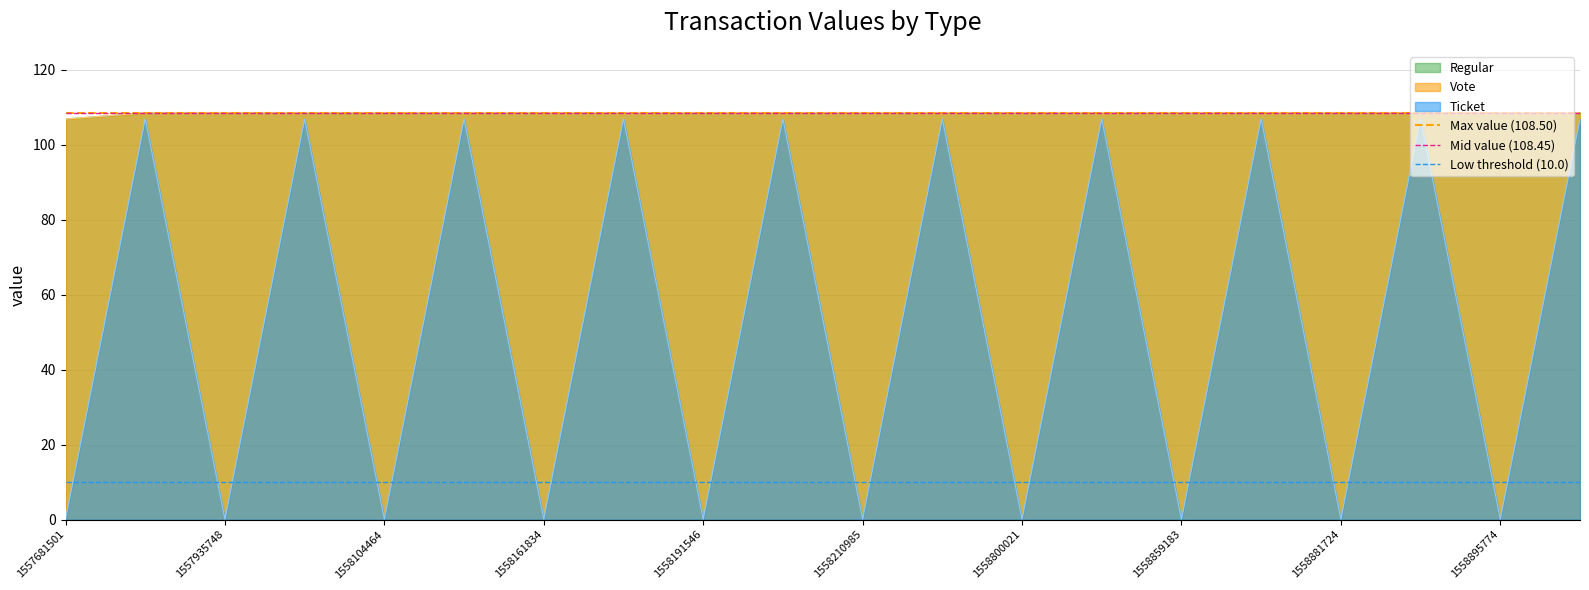

List the series in order of their peak value, lowest first.

Low threshold (10.0), Mid value (108.45), Max value (108.50)